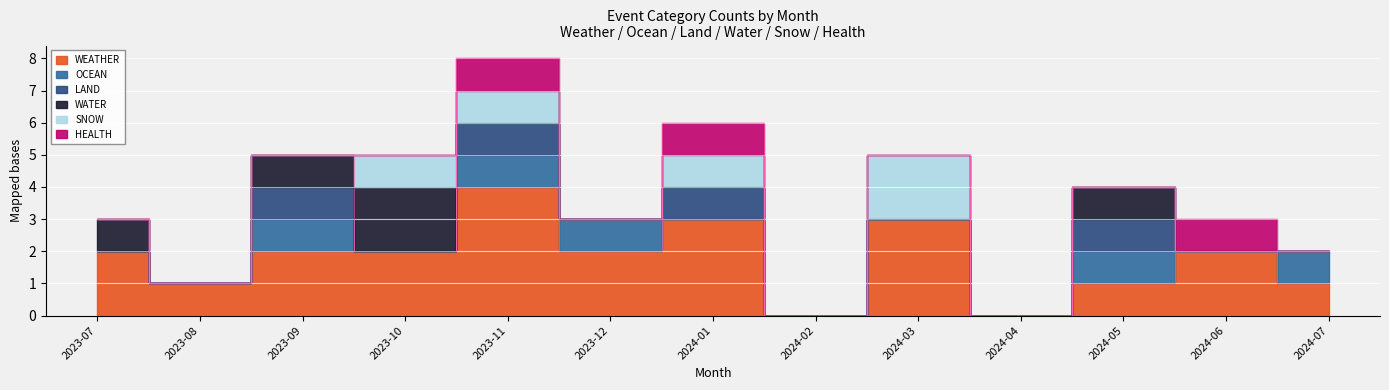

The value of LAND at 2024-02 is 1. True or false?

False